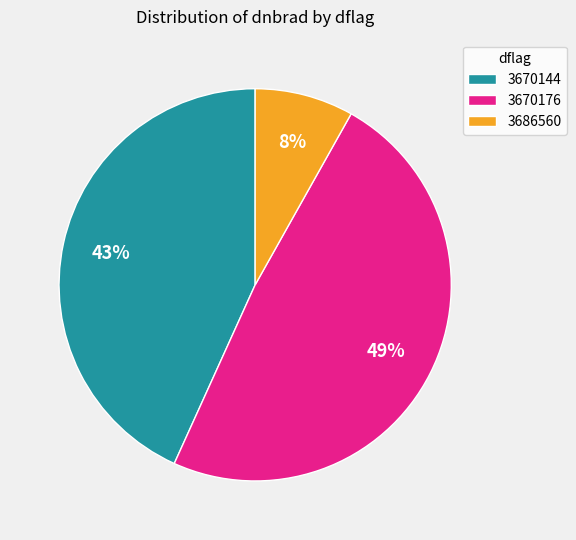

Is the sum of 3686560 and 3670176 greater than half?

Yes